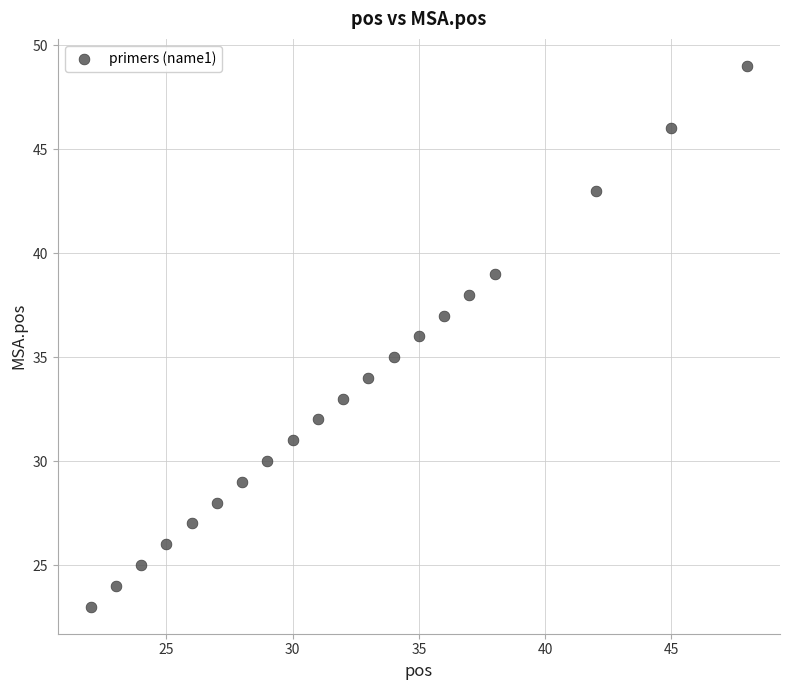

What is the range of X values (max minus min)?

26